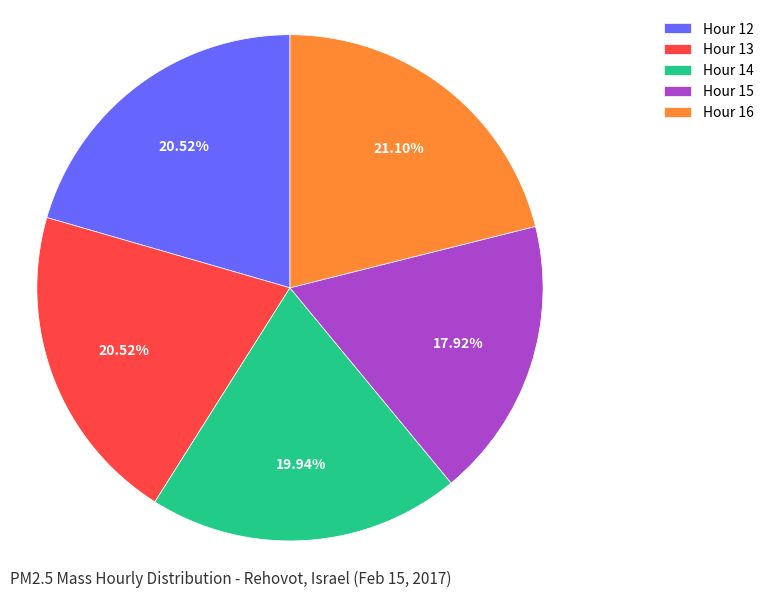

Combined, do Hour 15 and Hour 12 account for over 50%?

No